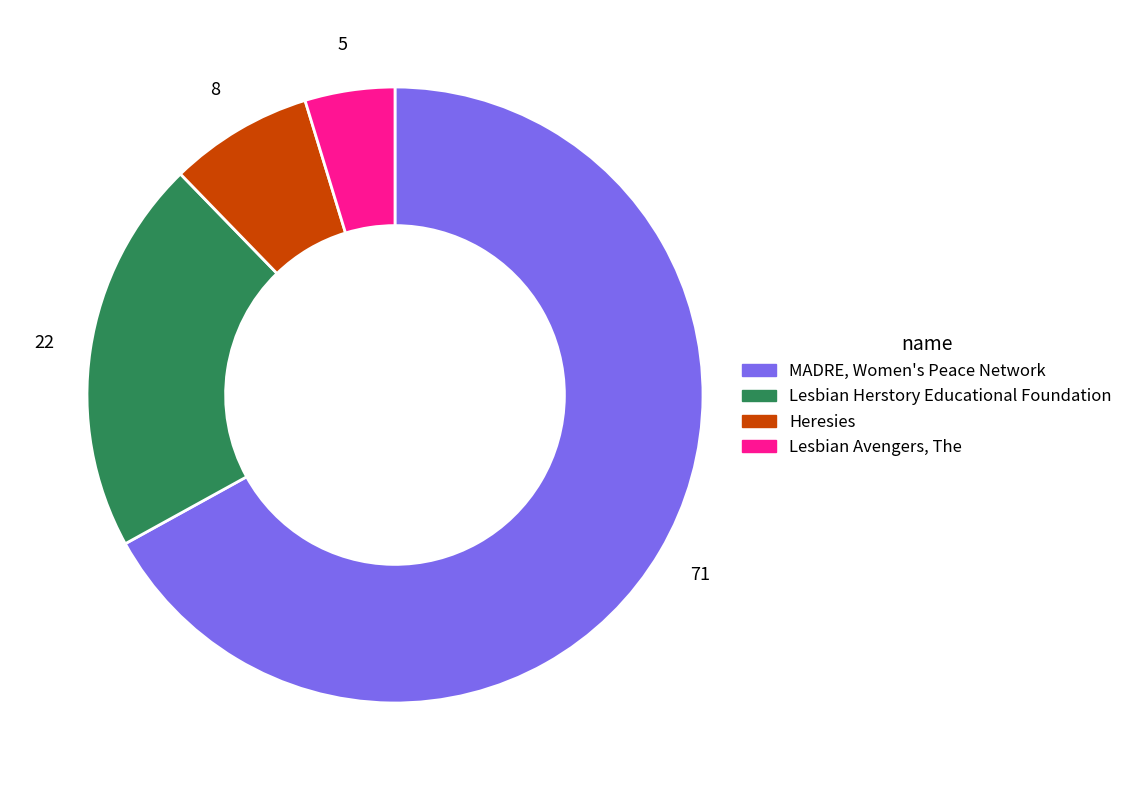

What is the ratio of the value at Heresies to the value at MADRE, Women's Peace Network?

0.1